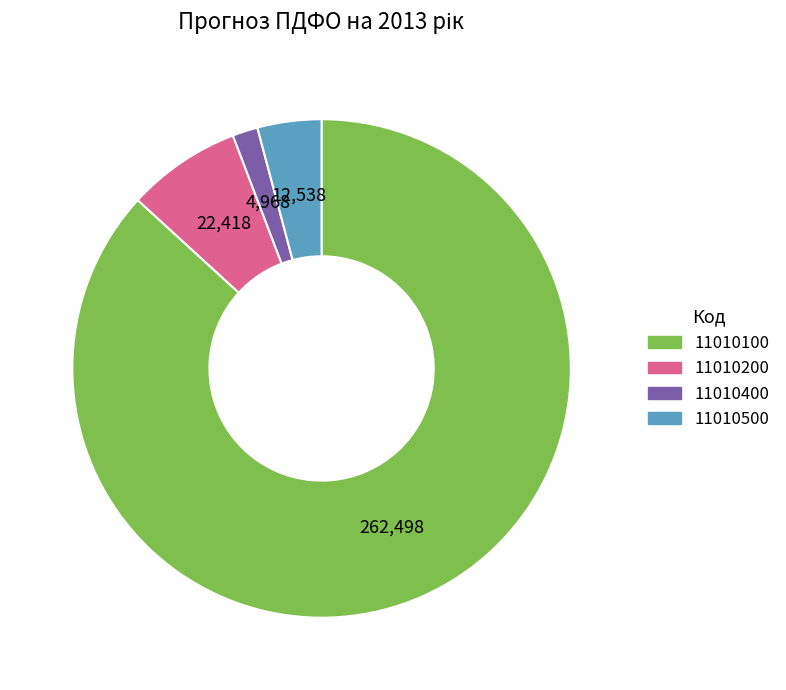

Combined, do 11010100 and 11010400 account for over 50%?

Yes